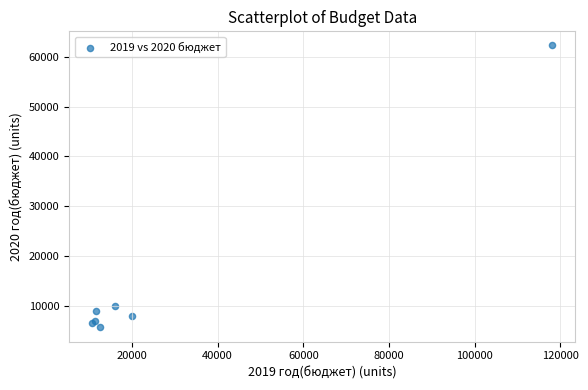

What Y value in the scatter plot is closest to 33962?

9987.1